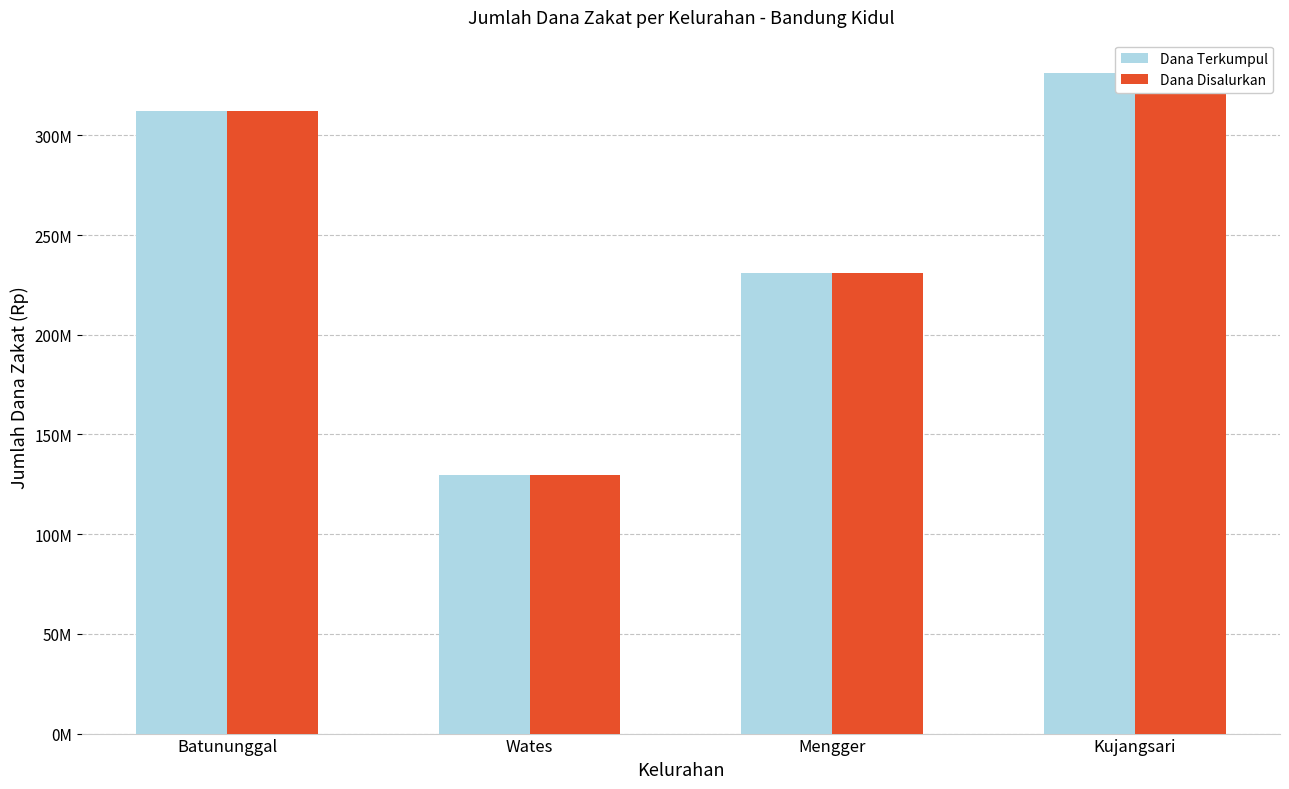

What is the value of the Dana Disalurkan bar at the 1st from the left?

312432000